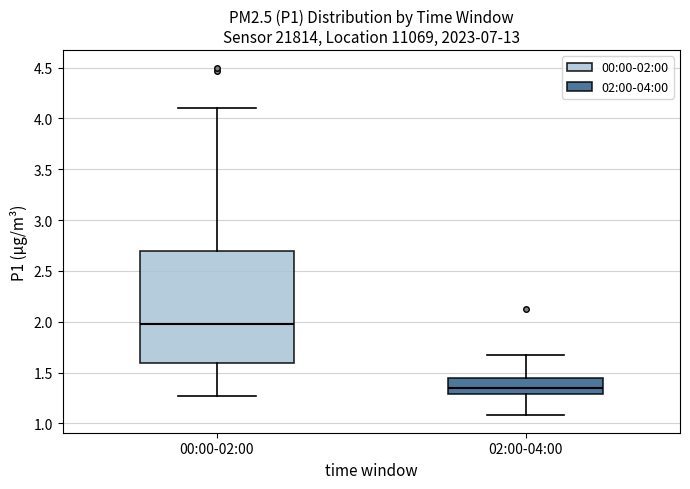

Reading left to right, read every box against the y-axis: the position of its median line, the range the box covers, and the ends of its whiskers. The values are not printed on the chart, so give them approximately, as read against the axis.

00:00-02:00: median 2.00, box 1.60 to 2.70, whiskers 1.25 to 4.10
02:00-04:00: median 1.35, box 1.30 to 1.45, whiskers 1.10 to 1.65